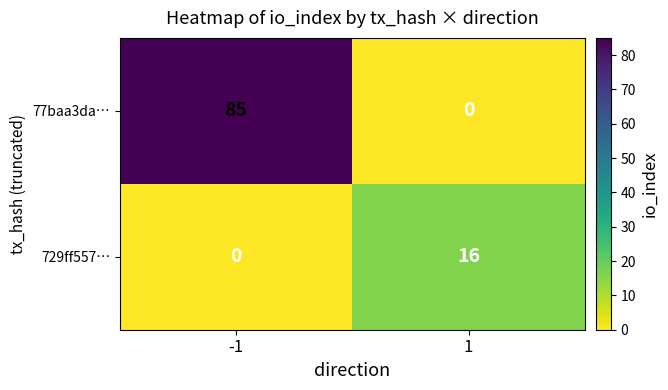

Which series has the widest spread of values?

77baa3da…